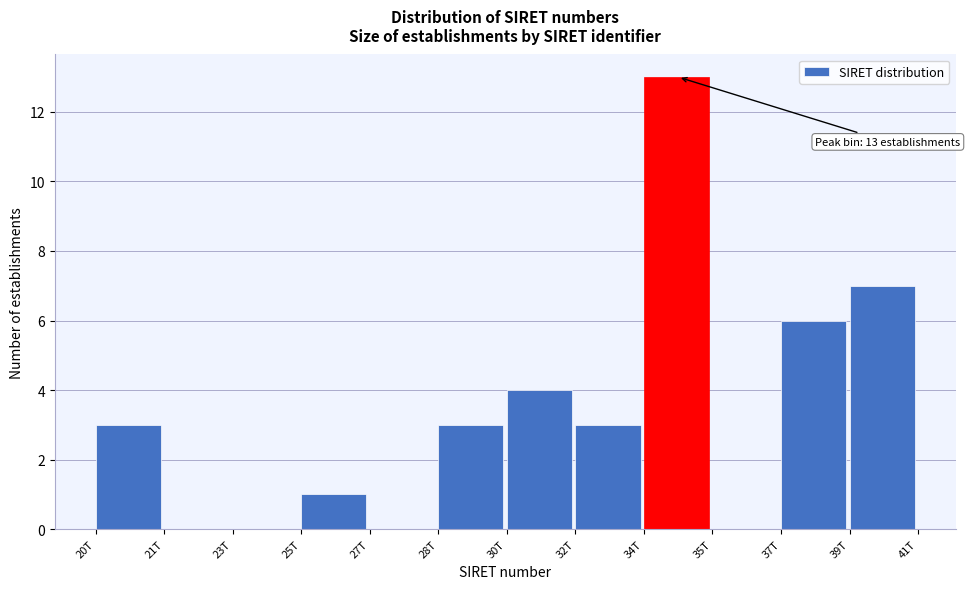

Reading right to left, what are all the values shown in this chart?

39T=7	37T=6	35T=0	34T=13	32T=3	30T=4	28T=3	27T=0	25T=1	23T=0	21T=0	20T=3